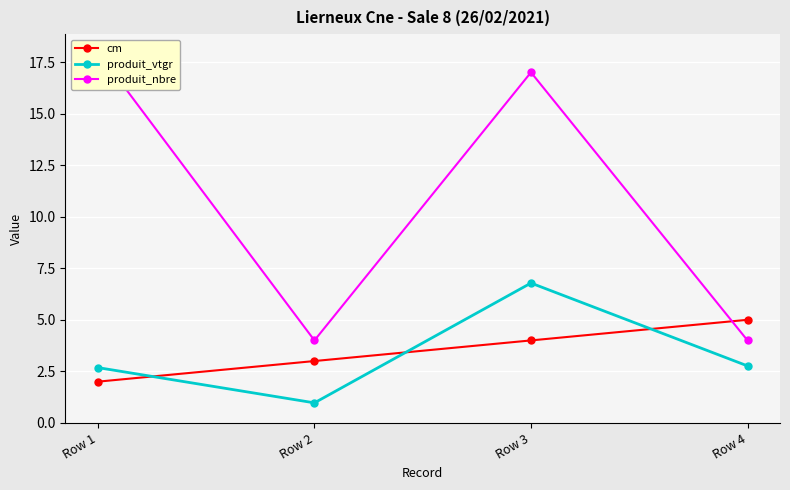

What is the value of the cm point at the 1st from the left?

2.0